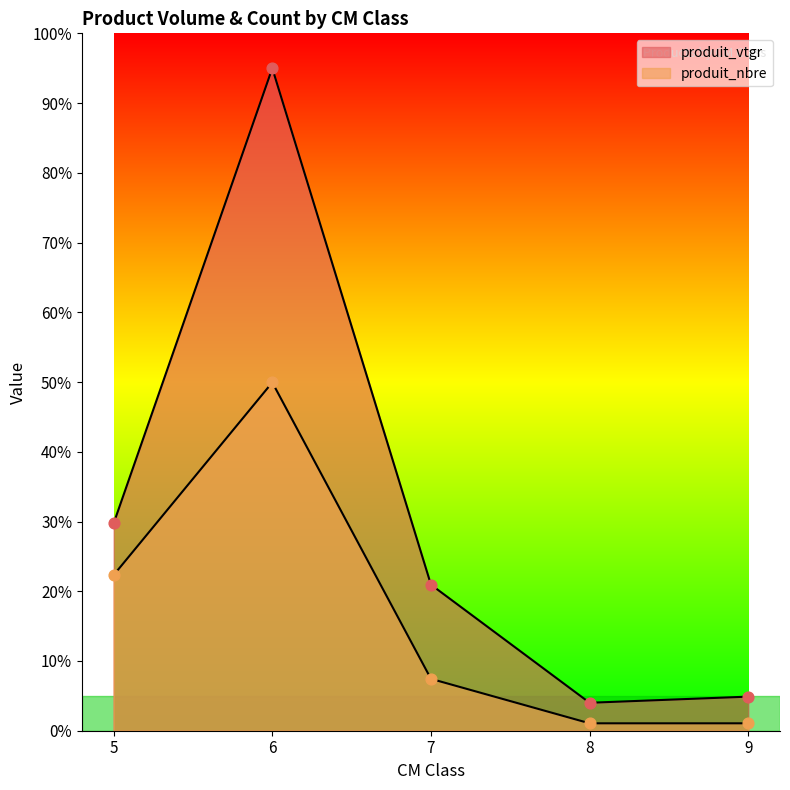

Which series contains the lowest Y value?

produit_nbre